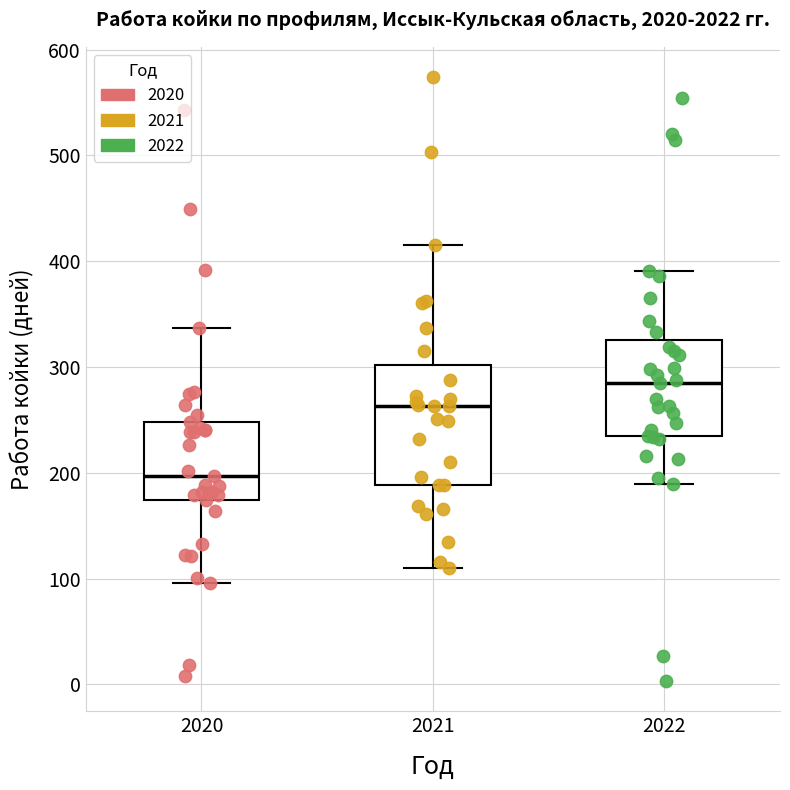

Comparing the boxes themselves (not the whiskers), which one is the tallest?

2021